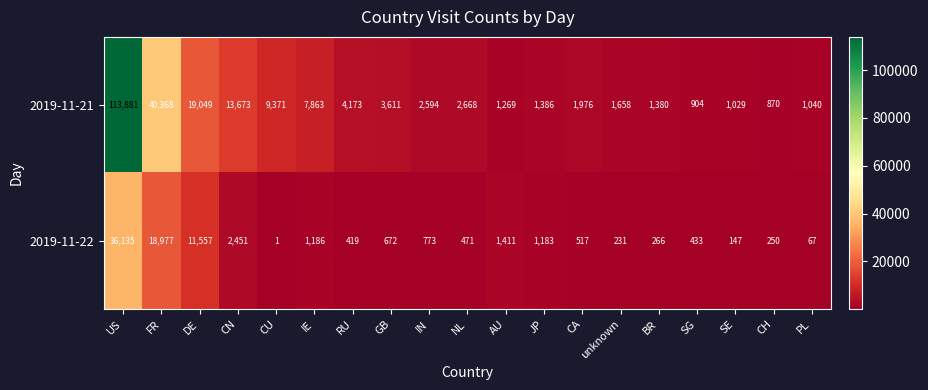

Rank the categories by 2019-11-22 value from lowest to highest.

CU, PL, SE, unknown, CH, BR, RU, SG, NL, CA, GB, IN, JP, IE, AU, CN, DE, FR, US